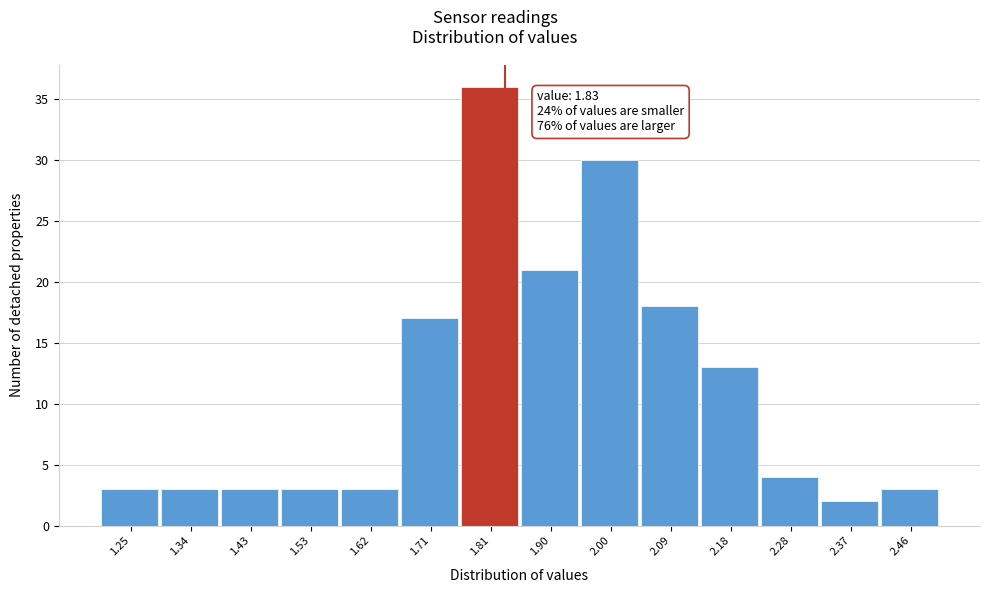

Which range on the x-axis has the tallest bar?

1.76 to 1.86